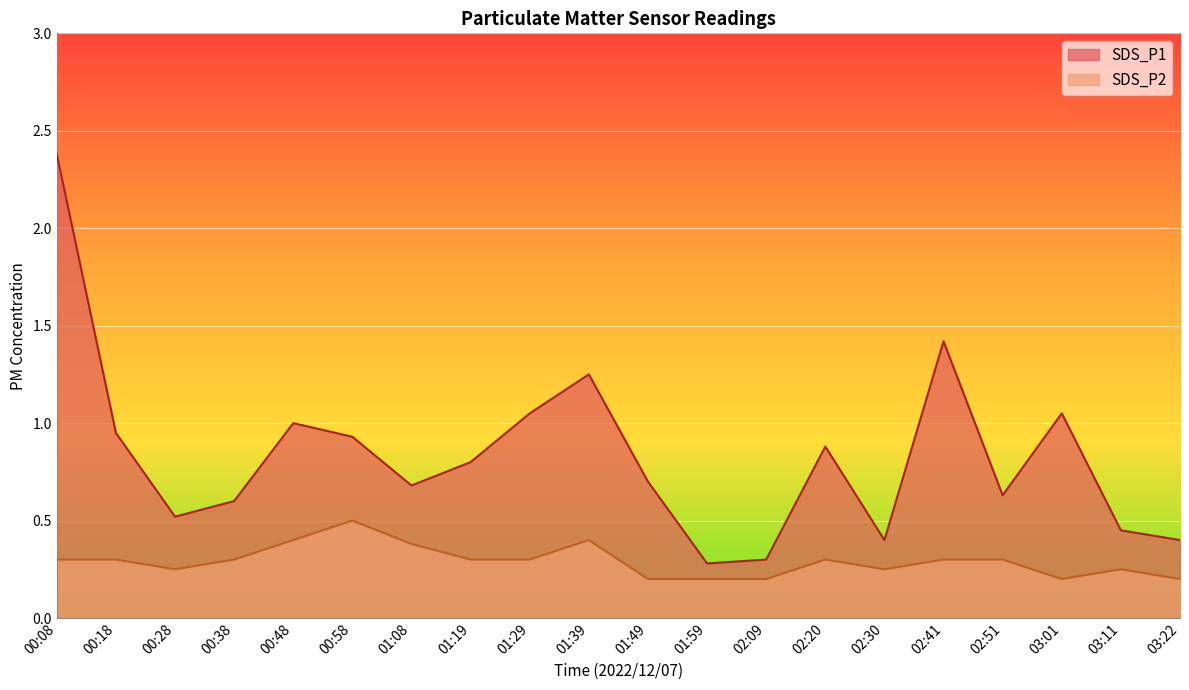

What is the sum of the SDS_P1 values at 01:08 and 03:01?

1.7